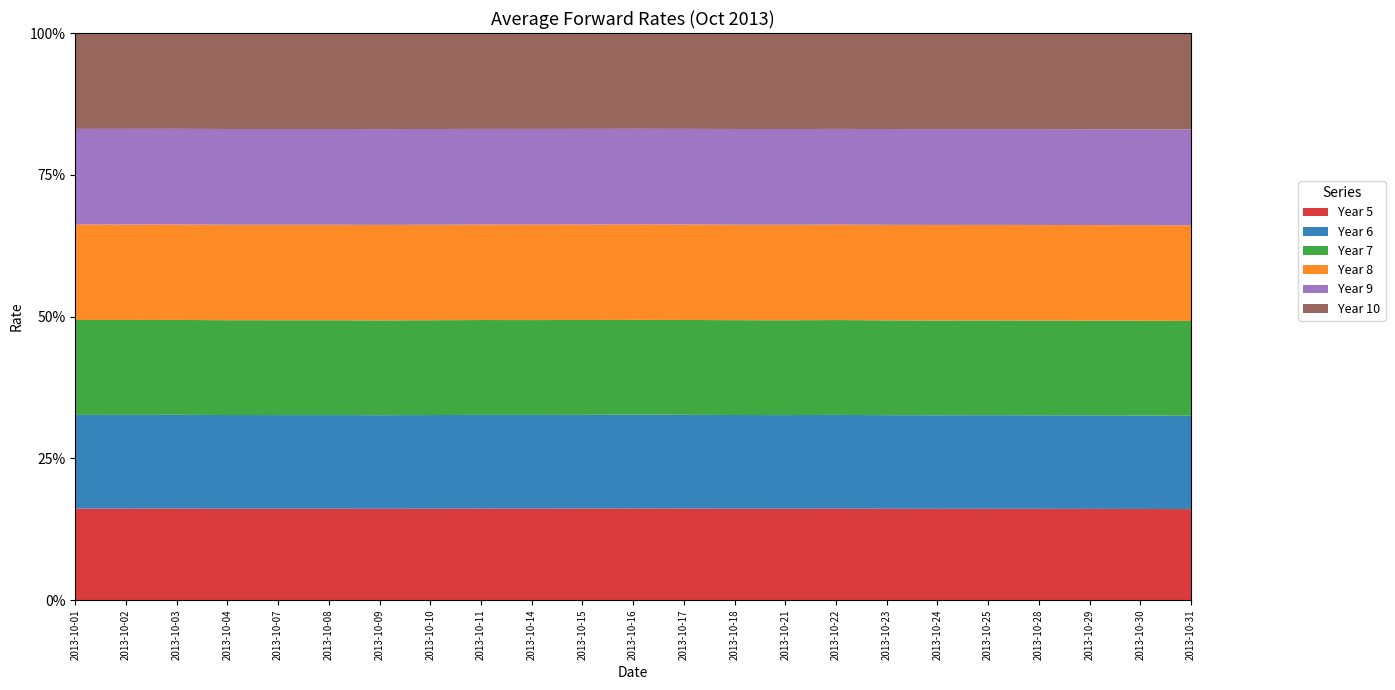

What is the total value across all series at 2013-10-01?

100.0